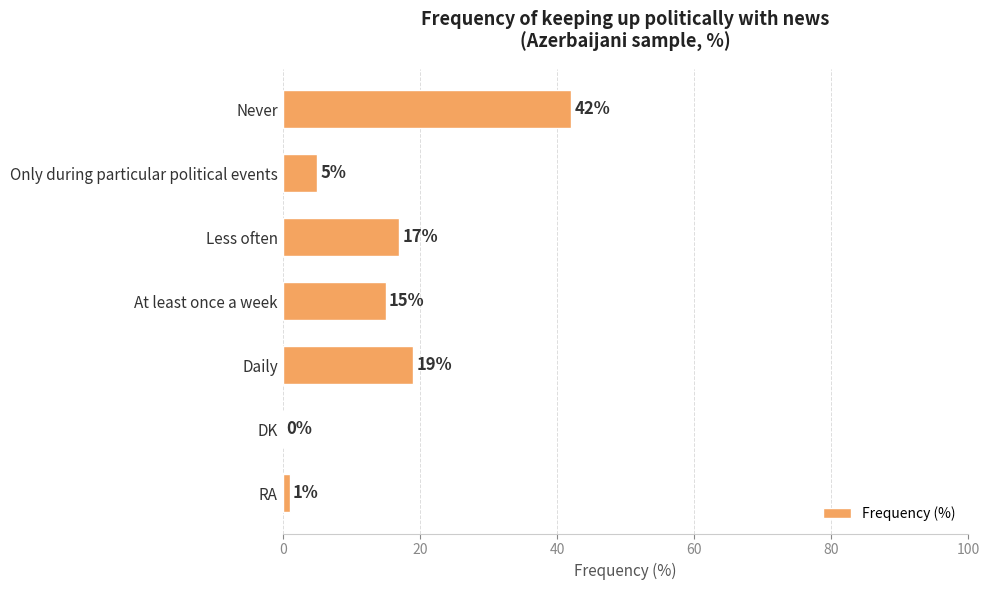

Are the bars grouped side by side (vs. stacked)?

No